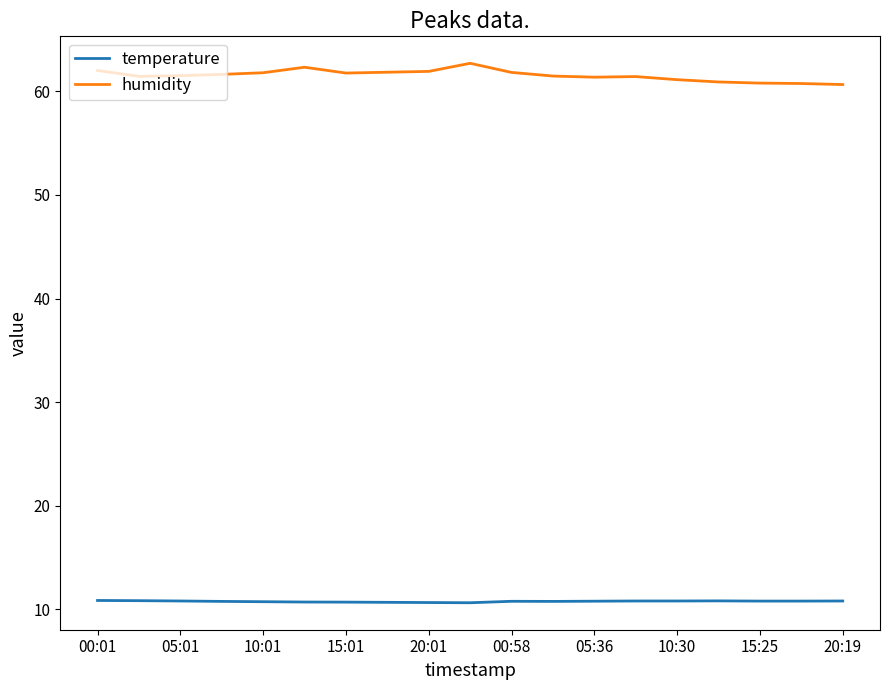

What is the smallest value displayed?

10.7